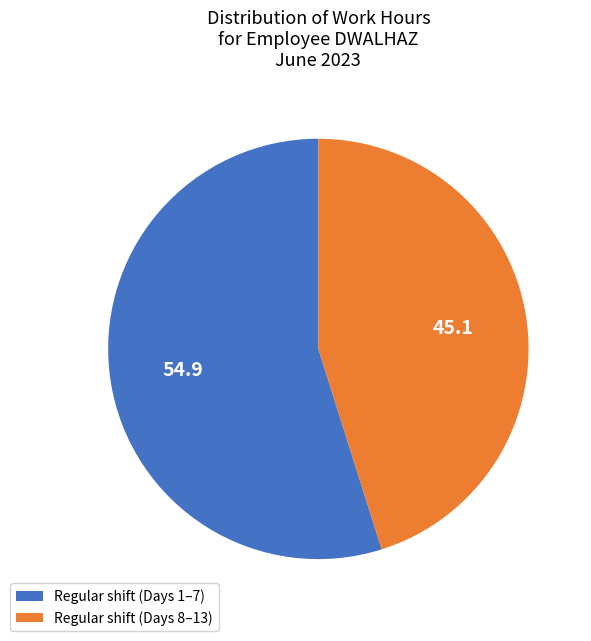

What is the ratio of the value at Regular shift (Days 1–7) to the value at Regular shift (Days 8–13)?

1.2